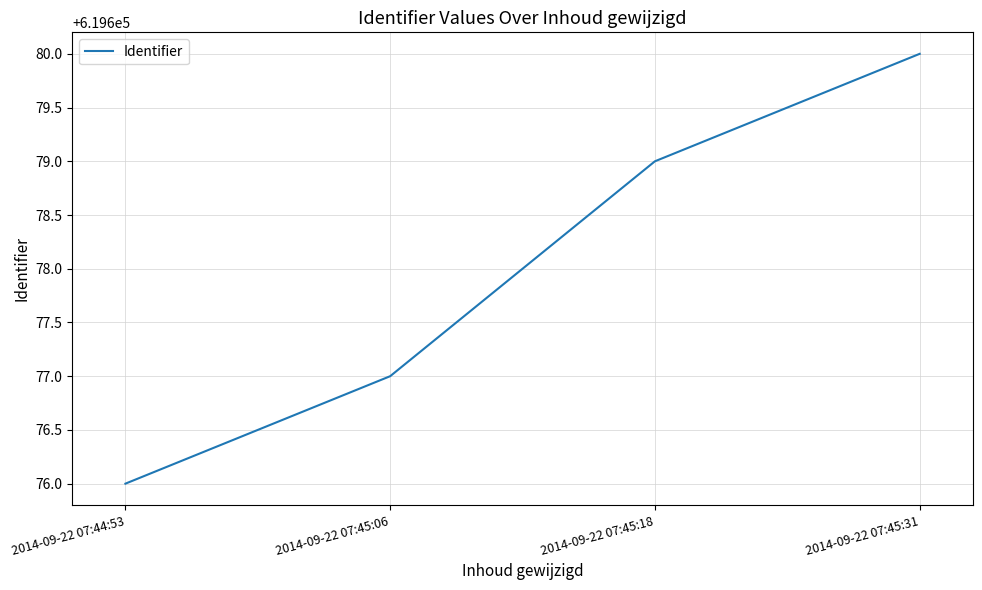

Rank the categories by value from highest to lowest.

2014-09-22 07:45:31, 2014-09-22 07:45:18, 2014-09-22 07:45:06, 2014-09-22 07:44:53